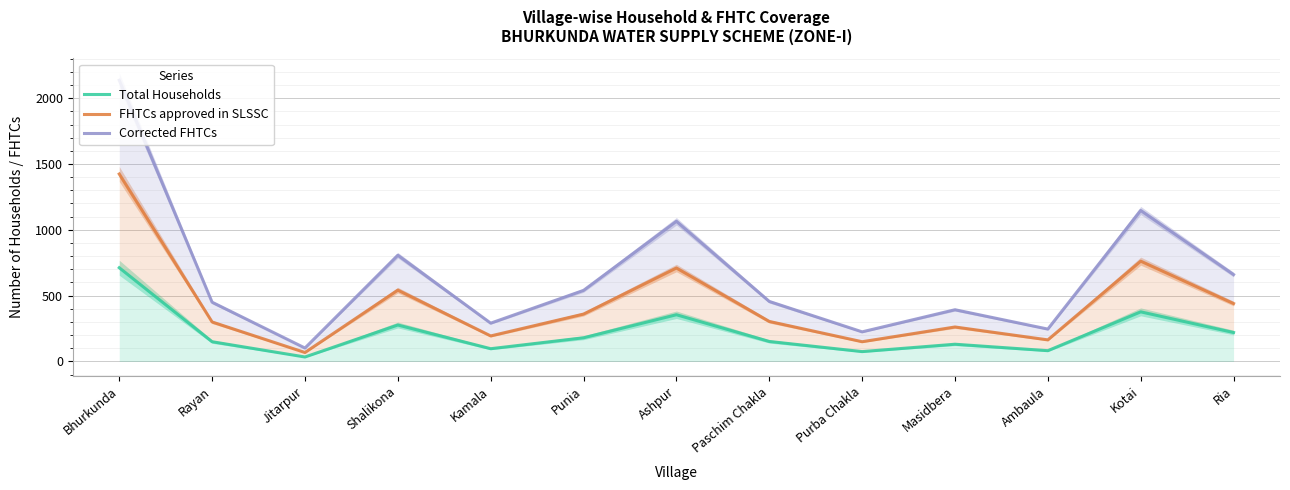

Where is the first local minimum for FHTCs approved in SLSSC?

Jitarpur